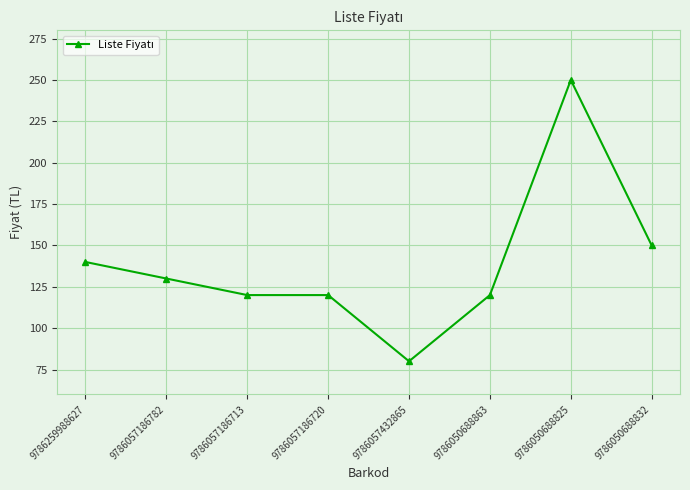

What is the change in value from 9786057186720 to 9786057432865?

-40